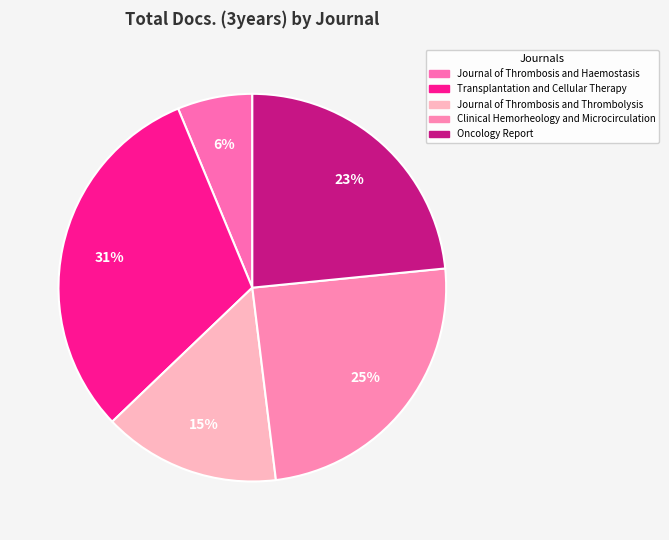

How many slices are in this pie chart?

5